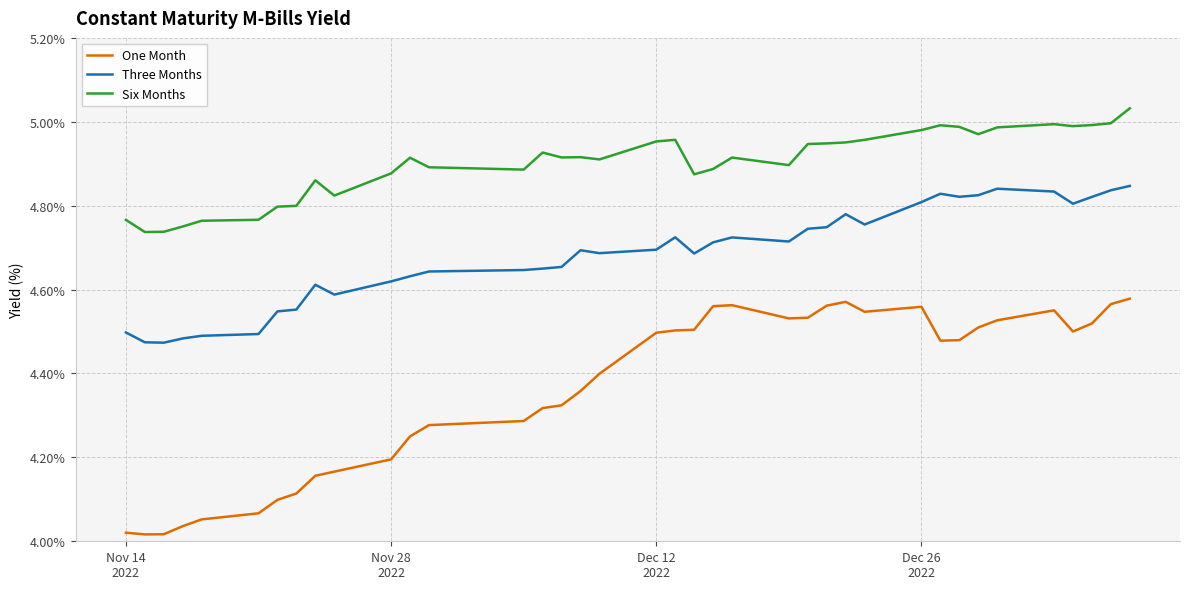

What are all the series names shown in the legend?

One Month, Three Months, Six Months